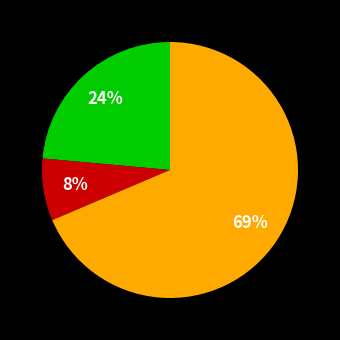

To the nearest percent, what is the average slice percentage?

33%